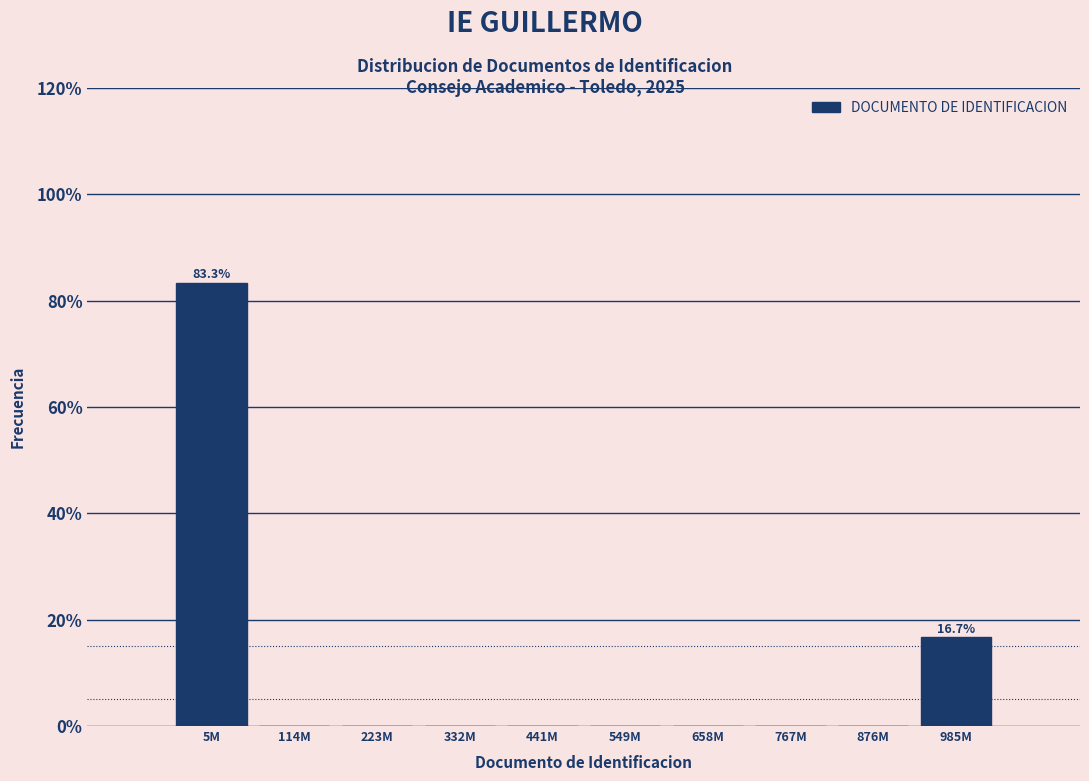

Reading right to left, list all the values displayed in this chart.

985M=16.7	876M=0.0	767M=0.0	658M=0.0	549M=0.0	441M=0.0	332M=0.0	223M=0.0	114M=0.0	5M=83.3